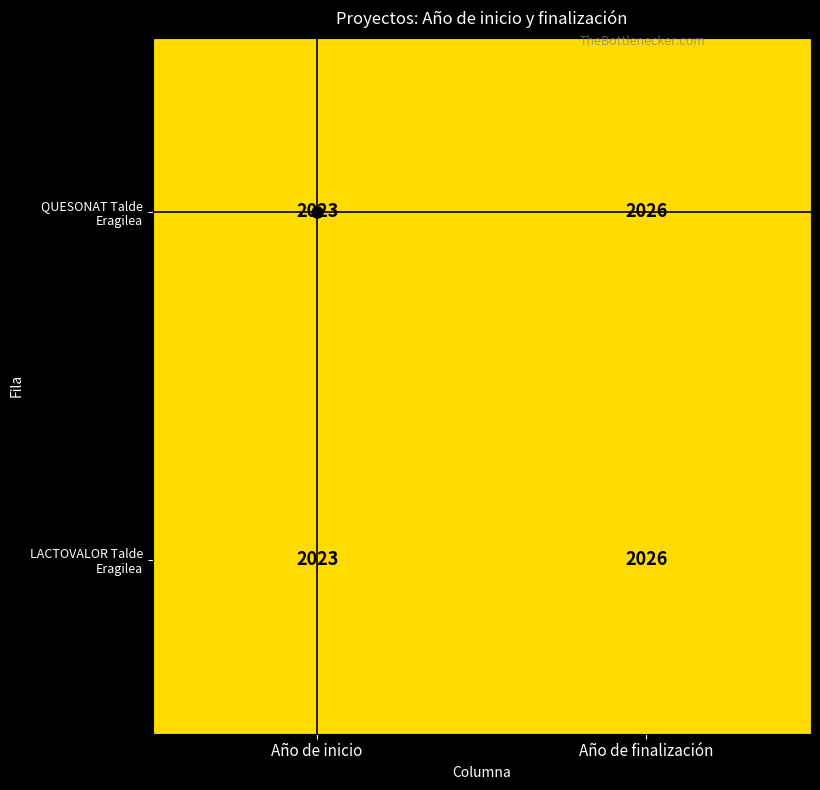

The value of LACTOVALOR Talde Eragilea at Año de finalización is 640. True or false?

False